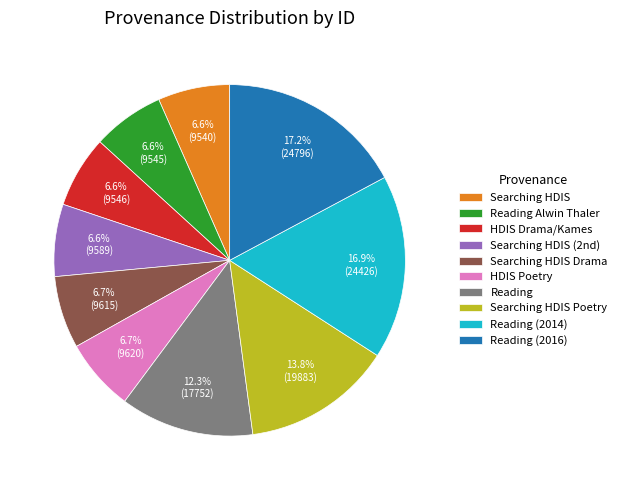

Is there a majority slice in this chart?

No